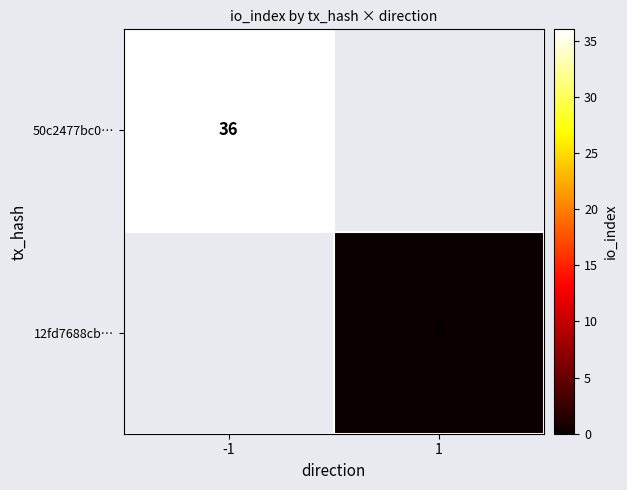

How many data points does each series have?

2